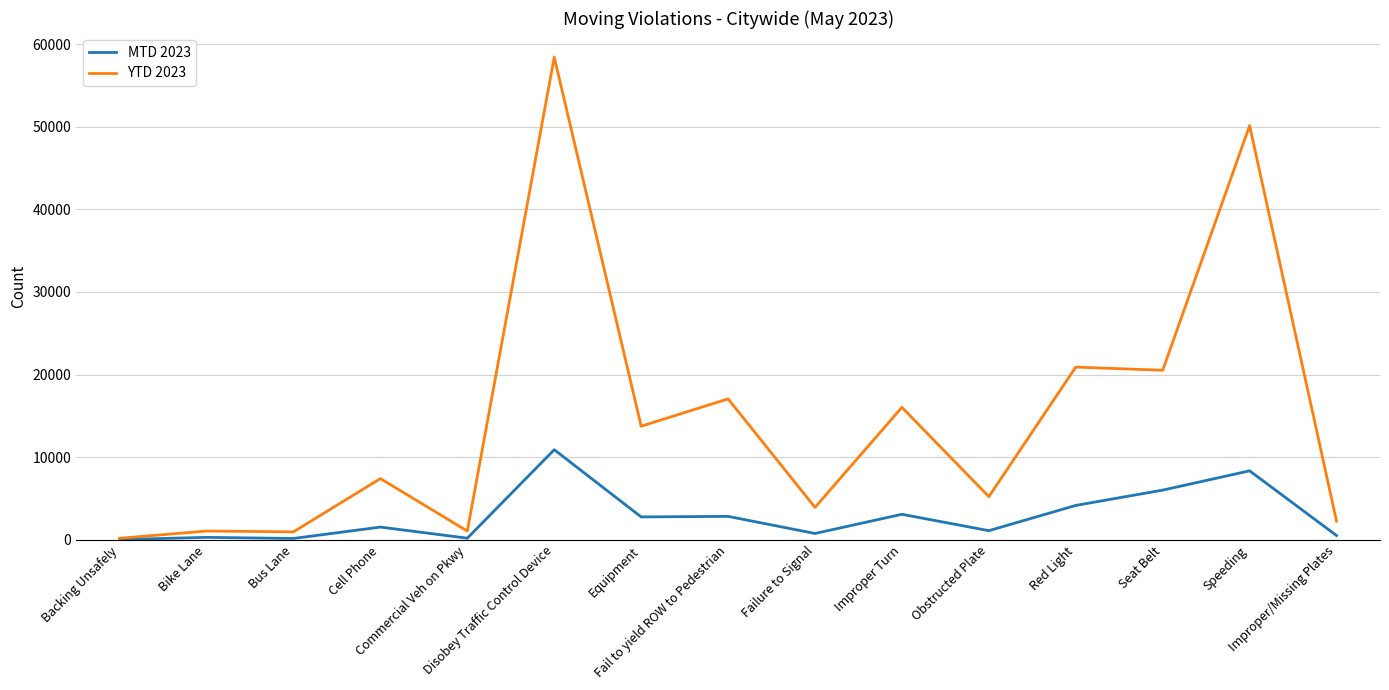

Which series has the largest total across all categories?

YTD 2023